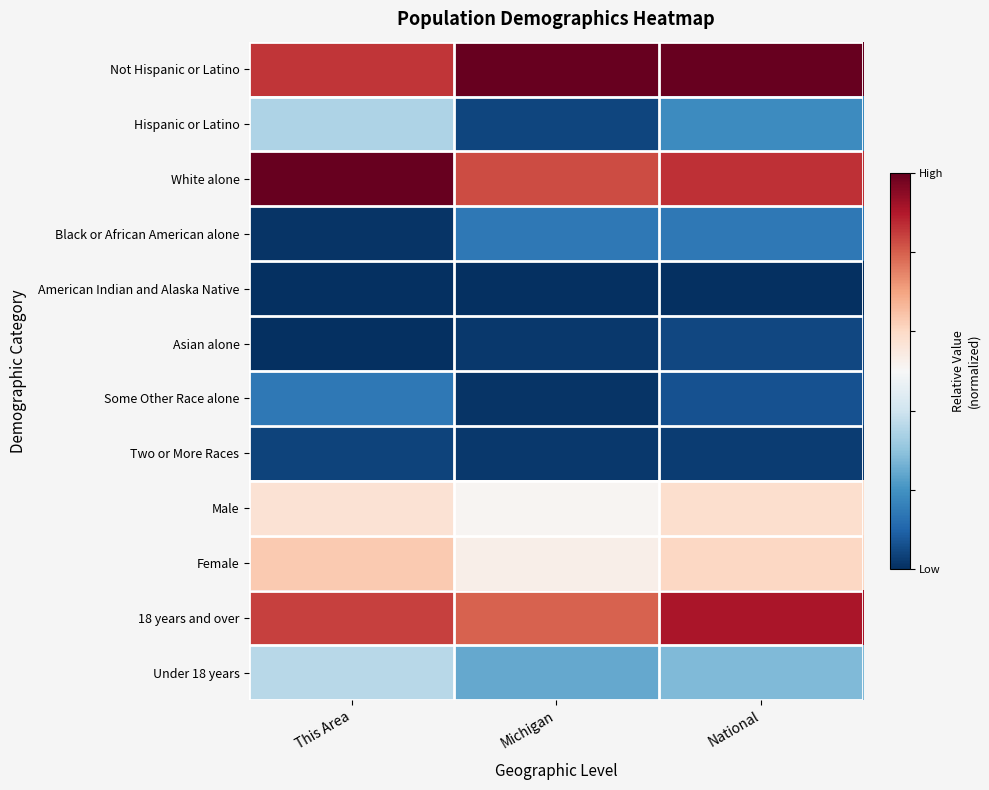

Reading left to right, what are all the values shown in this chart?

Not Hispanic or Latino: This Area=0.7	Michigan=1.0	National=1.0
Hispanic or Latino: This Area=-0.3	Michigan=-0.9	National=-0.6
White alone: This Area=1.0	Michigan=0.6	National=0.7
Black or African American alone: This Area=-1.0	Michigan=-0.7	National=-0.7
American Indian and Alaska Native: This Area=-1.0	Michigan=-1.0	National=-1.0
Asian alone: This Area=-1.0	Michigan=-1.0	National=-0.9
Some Other Race alone: This Area=-0.7	Michigan=-1.0	National=-0.9
Two or More Races: This Area=-0.9	Michigan=-1.0	National=-1.0
Male: This Area=0.1	Michigan=0.0	National=0.2
Female: This Area=0.3	Michigan=0.1	National=0.2
18 years and over: This Area=0.7	Michigan=0.6	National=0.8
Under 18 years: This Area=-0.3	Michigan=-0.5	National=-0.4